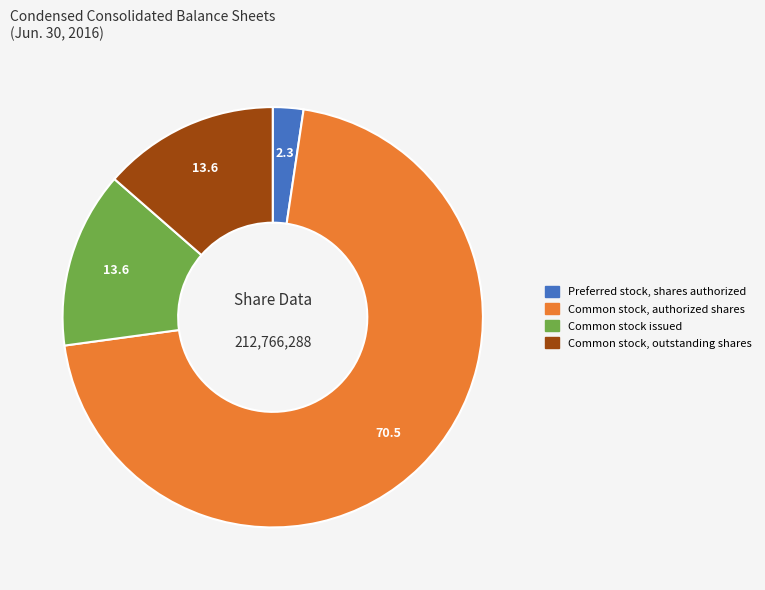

Approximately how many times larger is the value at Preferred stock, shares authorized compared to Common stock, outstanding shares?

0.2